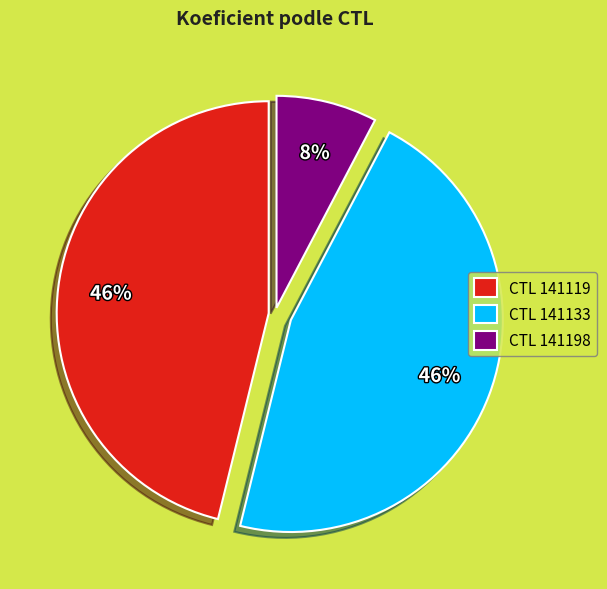

Between CTL 141119 and CTL 141198, which is larger?

CTL 141119